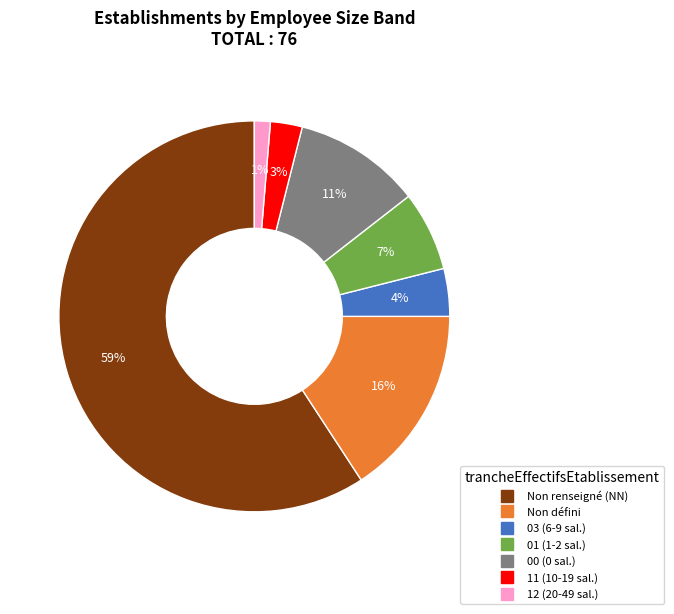

Is there any slice that represents more than half of the pie?

Yes